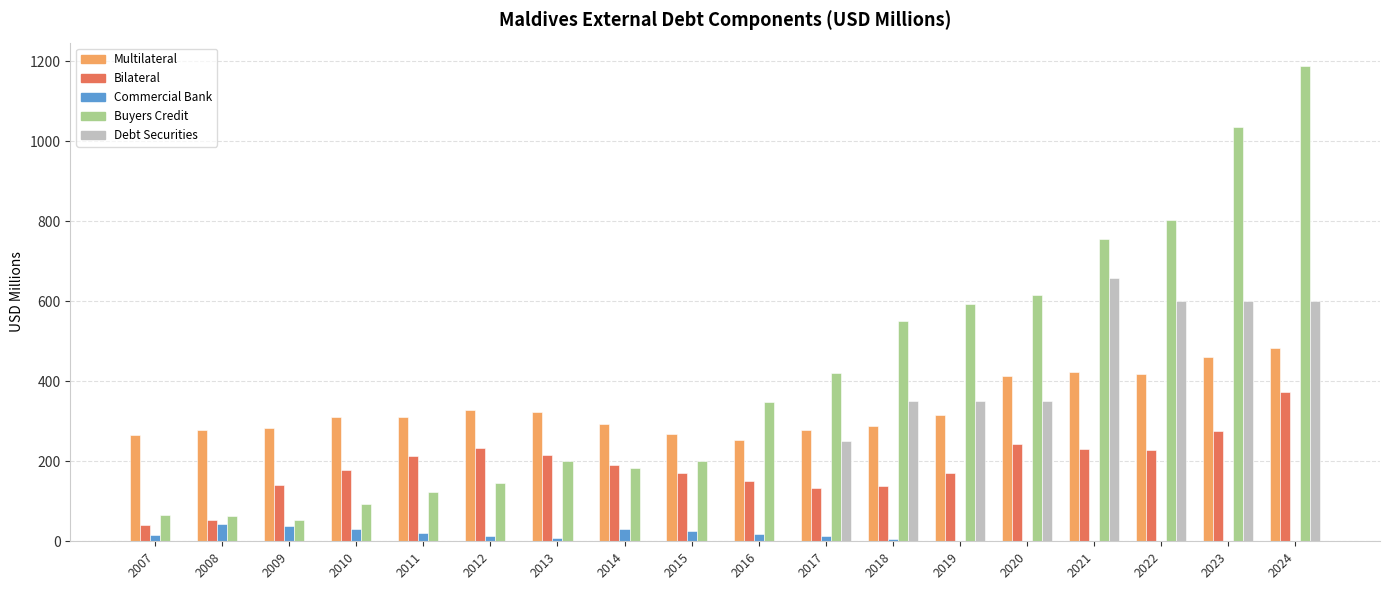

What is the greatest value displayed?

1187.6